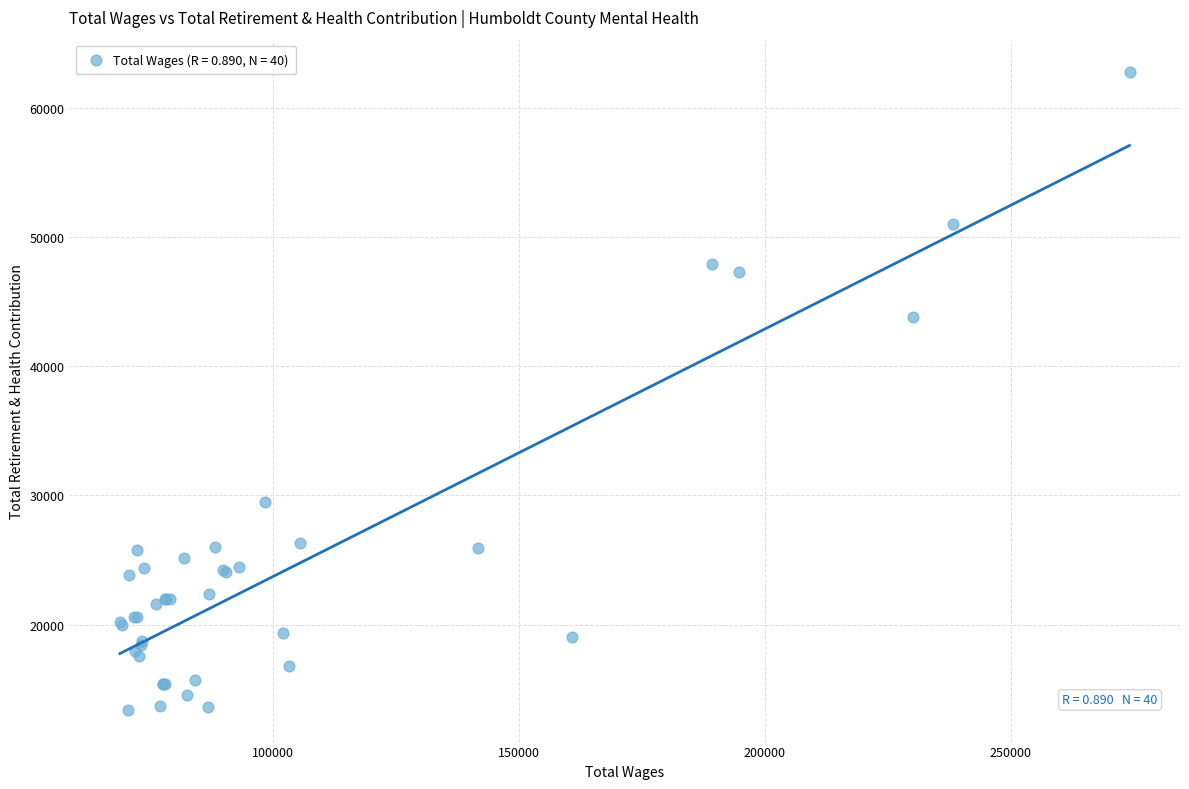

What Y value in the scatter plot is closest to 38112?

43802